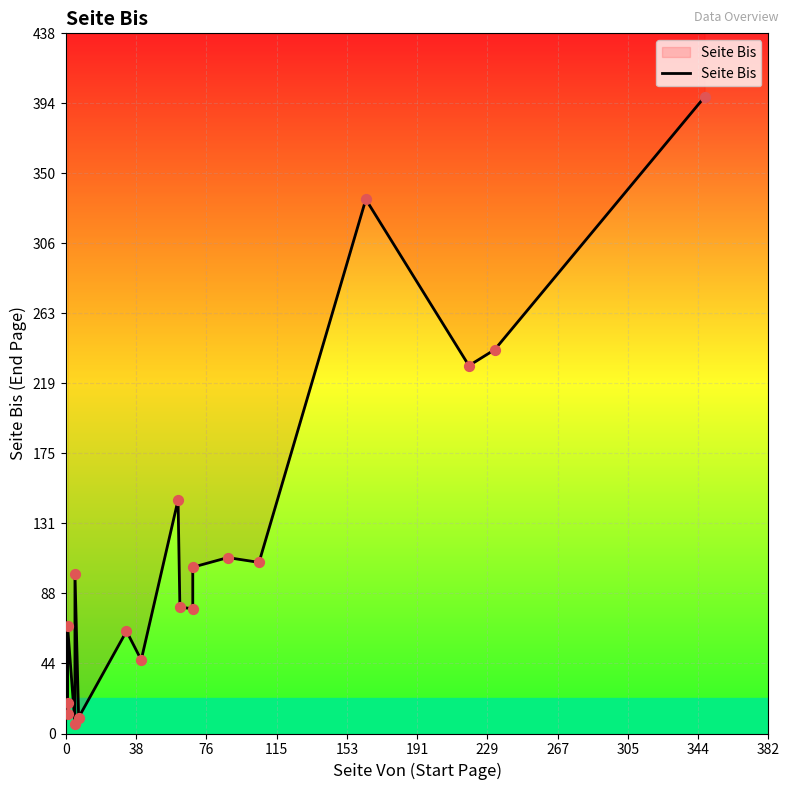

Which has a higher value, 267 or 115?

267